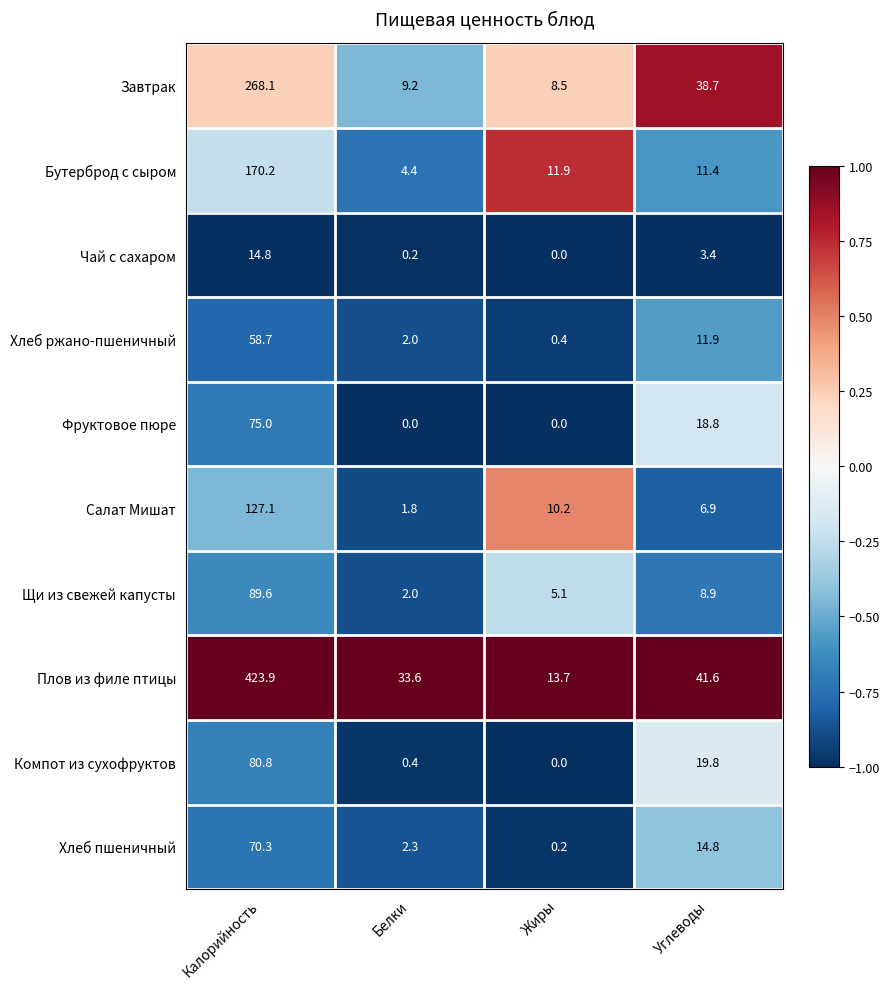

Is it true that Хлеб пшеничный equals 14.8 at Углеводы?

True